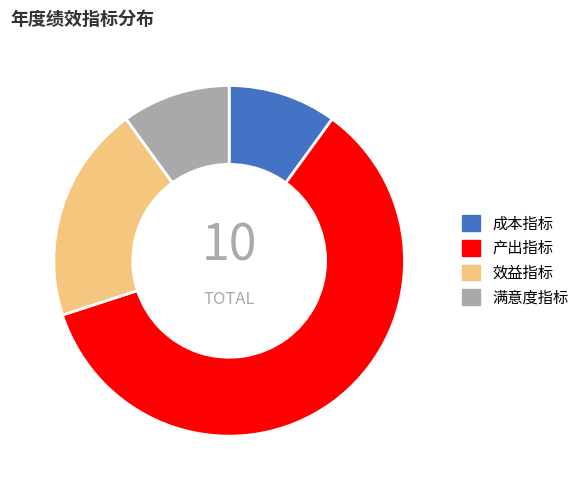

Is 成本指标 the majority of the pie?

No